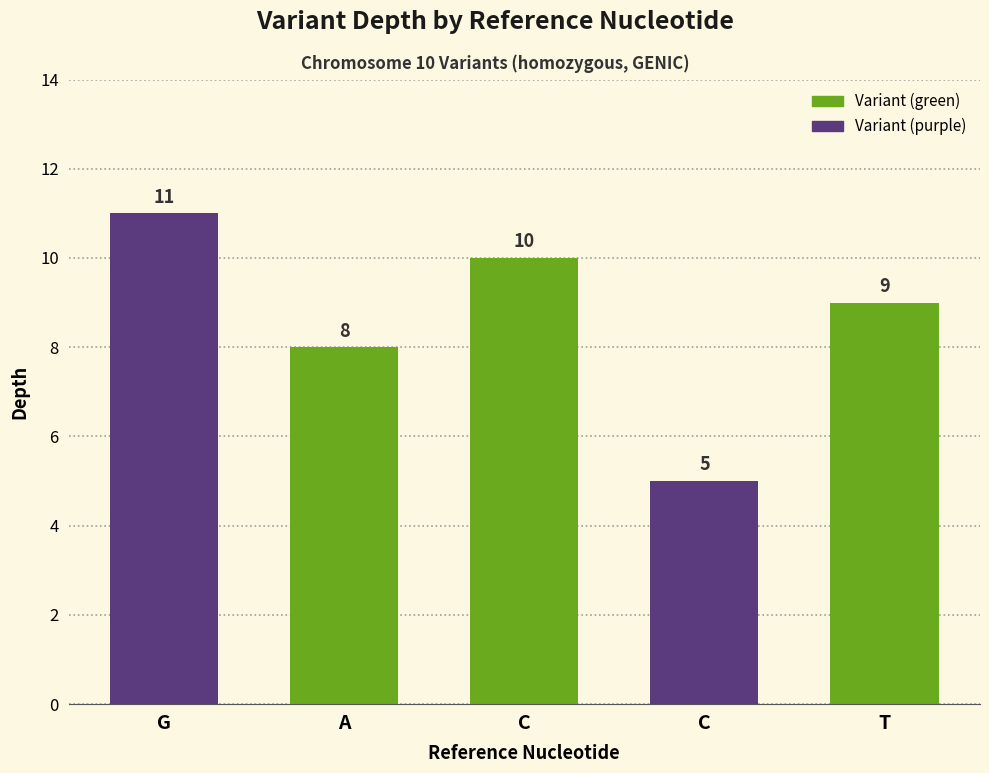

Reading left to right, extract all data points from this chart.

11	8	10	5	9